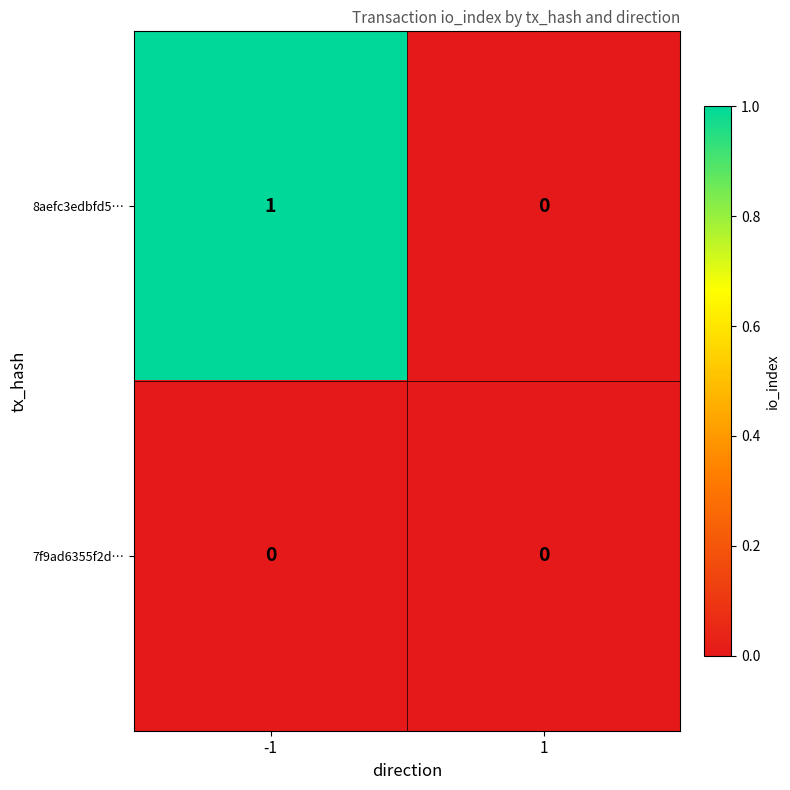

Which series has the largest total across all categories?

8aefc3edbfd5…